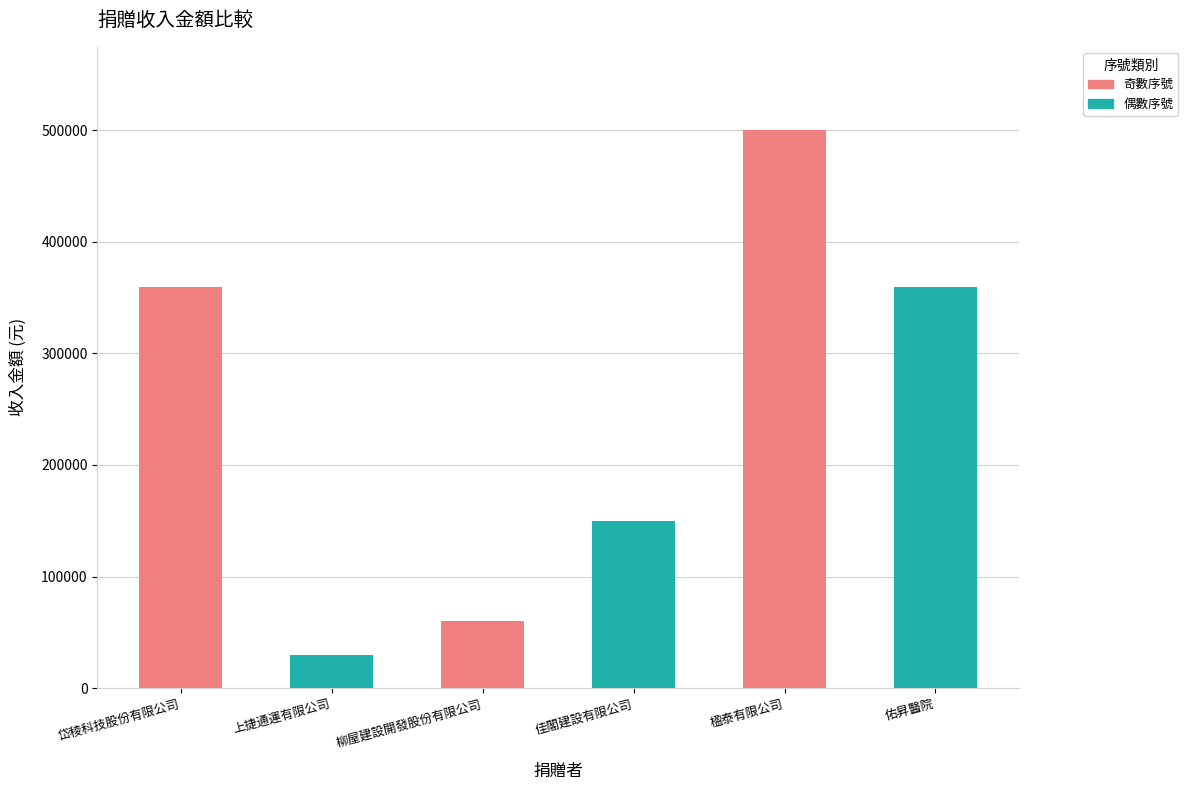

How many data points are above 360000?

1